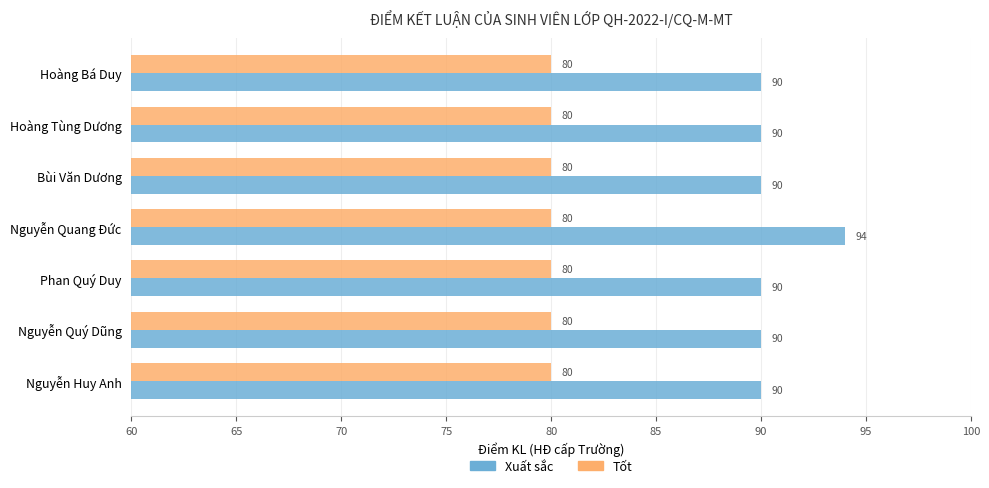

True or false: Tốt has a value of 80 at Nguyễn Quang Đức.

True